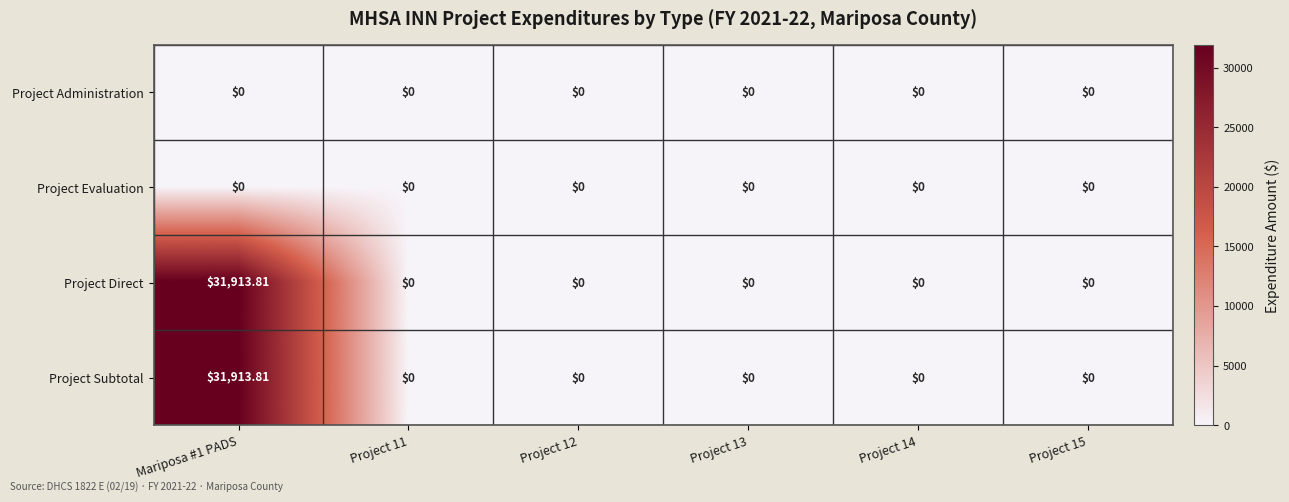

Which series has the widest spread of values?

Project Direct